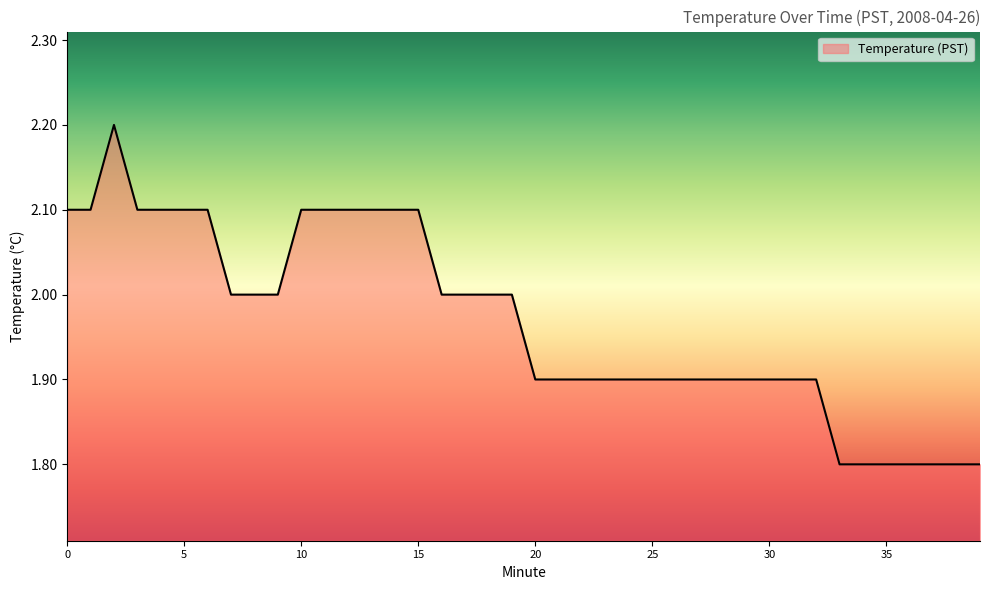

What is the difference between the maximum and minimum values?

0.4